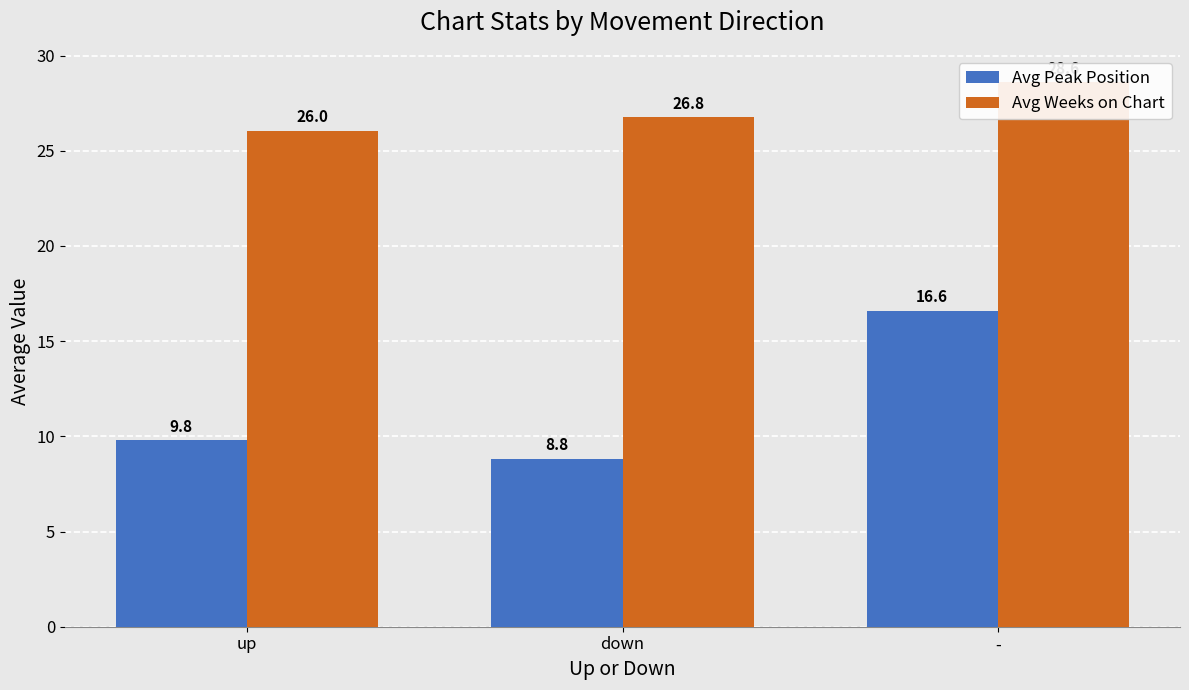

What is the difference between the maximum and second lowest values in the Avg Peak Position series?

6.8